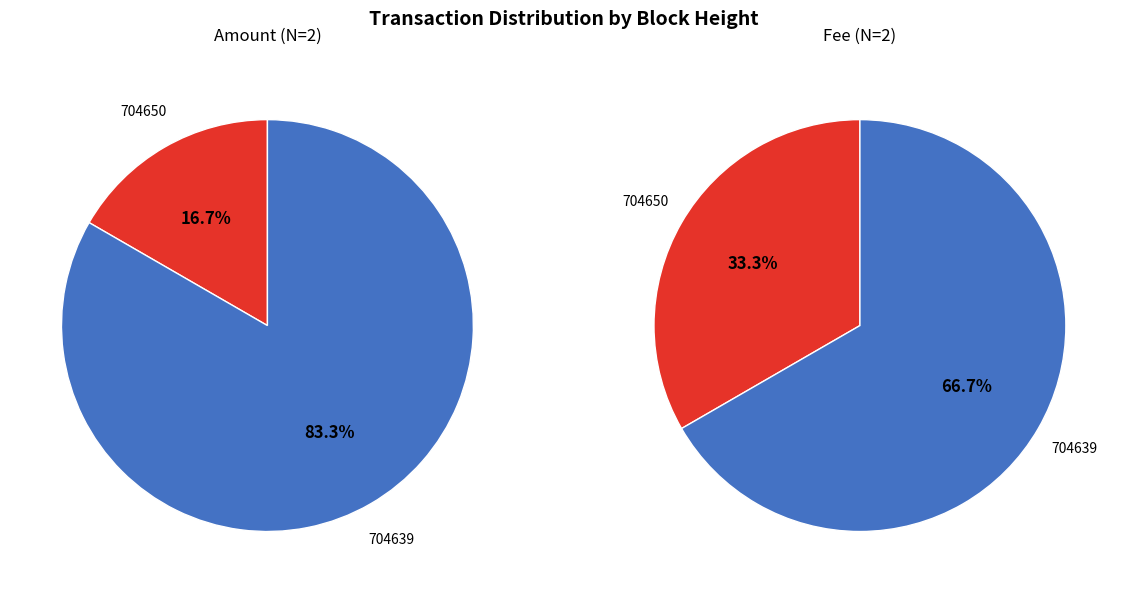

To the nearest percent, what is the difference between the largest and smallest slice percentages?

33%